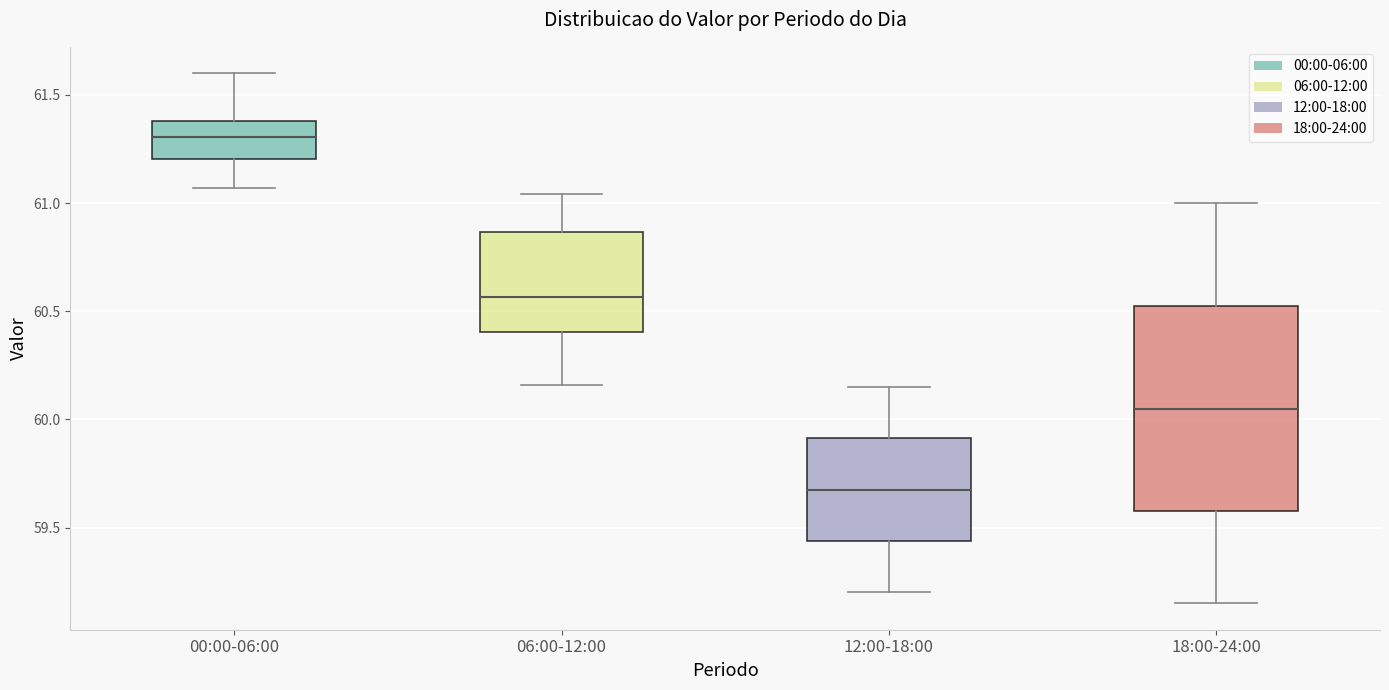

Reading left to right, read every box against the y-axis: the position of its median line, the range the box covers, and the ends of its whiskers. The values are not printed on the chart, so give them approximately, as read against the axis.

00:00-06:00: median 61.30, box 61.20 to 61.40, whiskers 61.05 to 61.60
06:00-12:00: median 60.55, box 60.40 to 60.85, whiskers 60.15 to 61.05
12:00-18:00: median 59.70, box 59.45 to 59.90, whiskers 59.20 to 60.15
18:00-24:00: median 60.05, box 59.60 to 60.55, whiskers 59.15 to 61.00